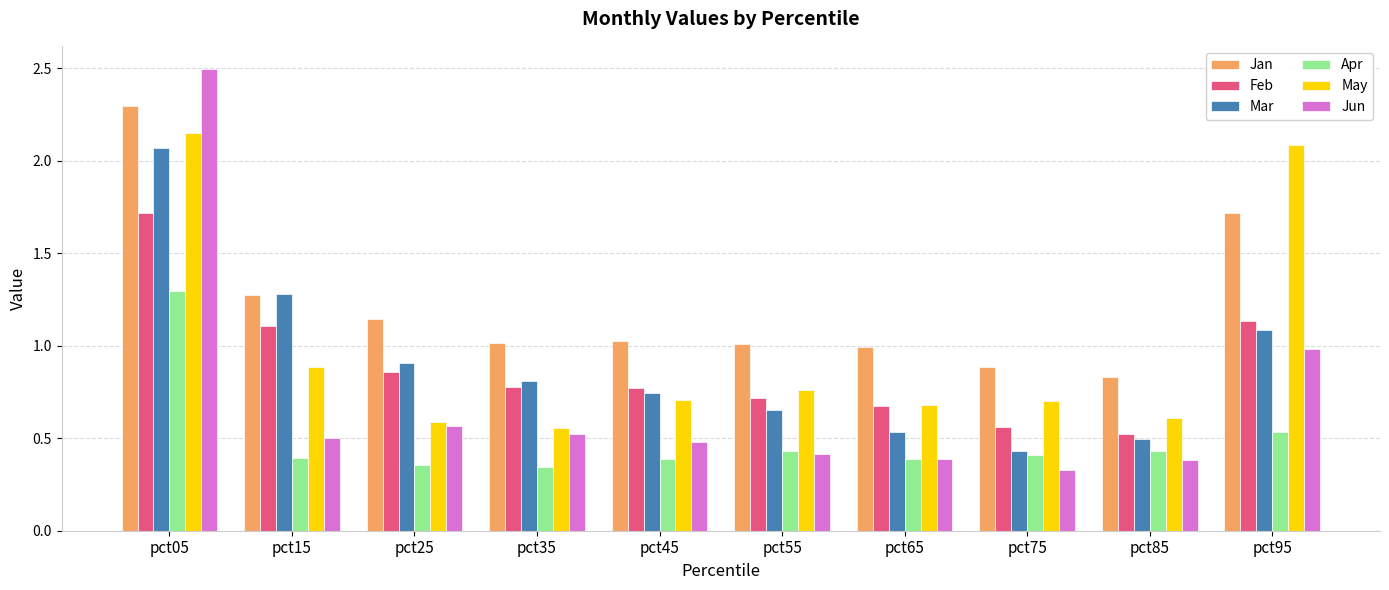

How many bars are there in each group?

6